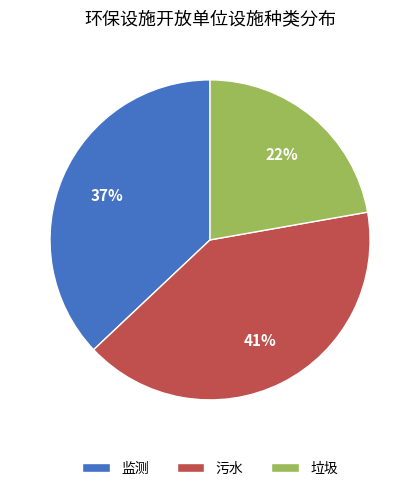

Between 监测 and 污水, which is larger?

污水